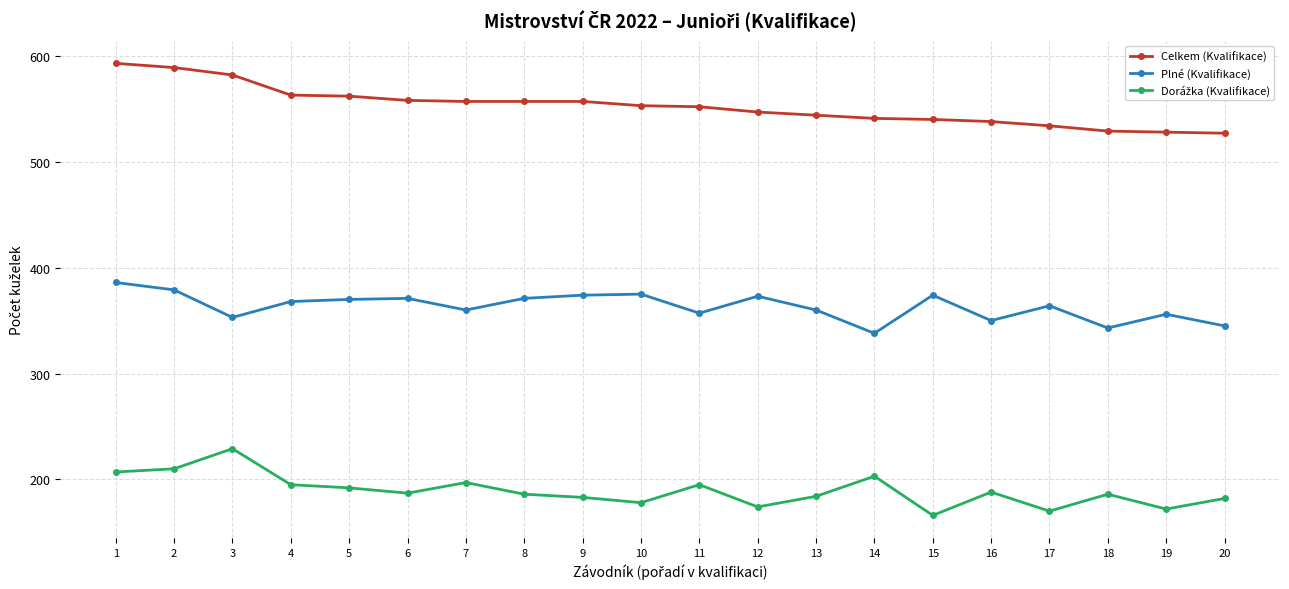

What is the sum of all Celkem (Kvalifikace) values?

11051